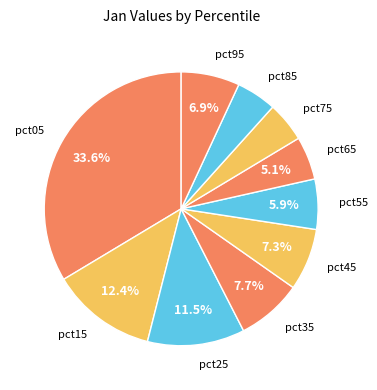

Which slice is the largest?

pct05